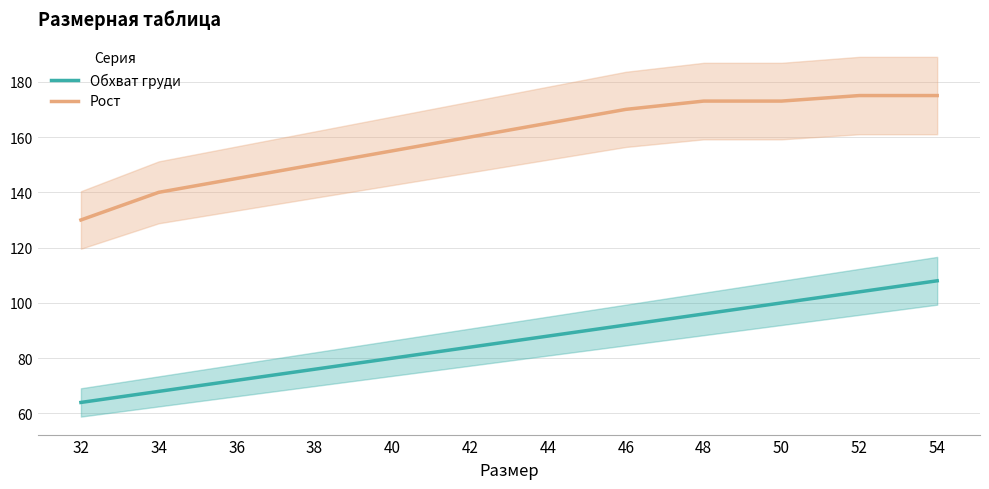

List the series in order of their overall mean, highest first.

Рост, Обхват груди